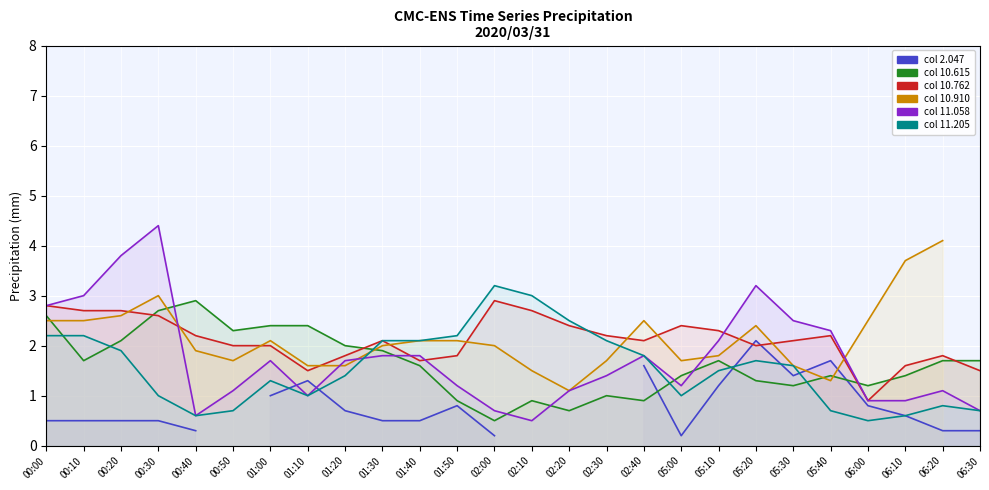

At which label does 11.058 reach its minimum?

02:10